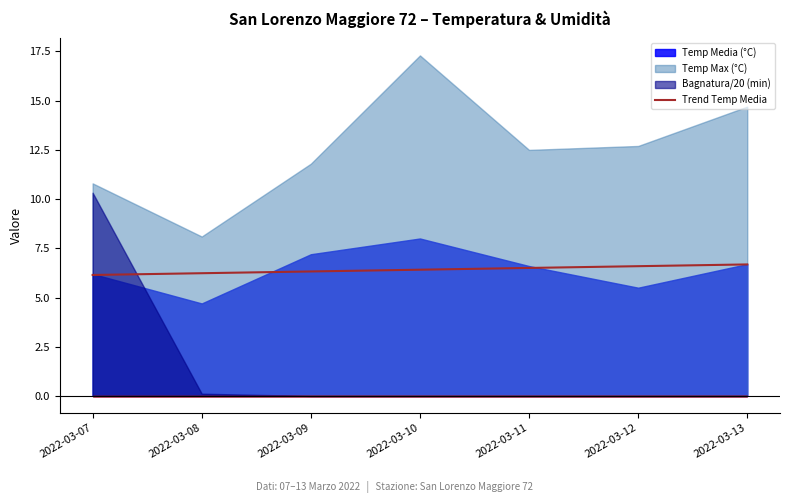

What is the lowest value of the Trend Temp Media series?

6.1